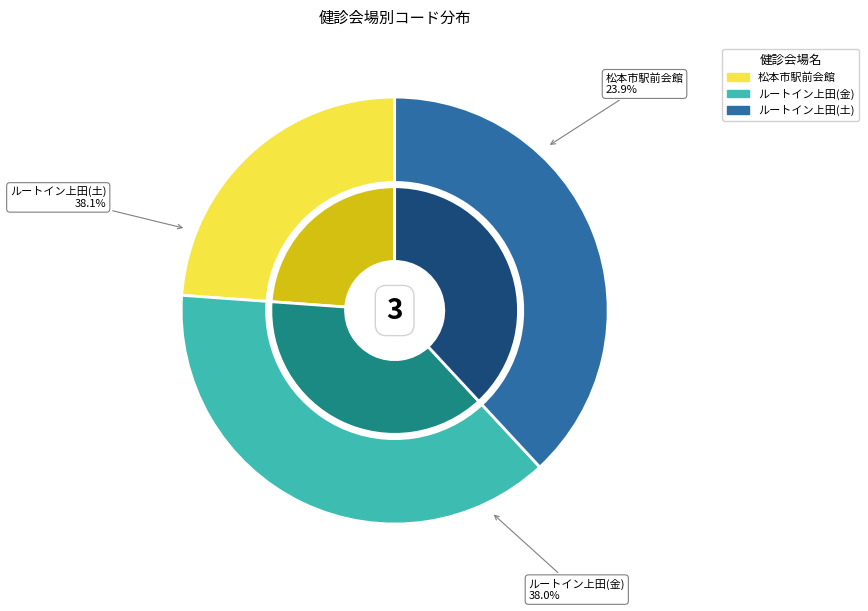

Is it true that 松本市駅前会館 is 11% of the pie?

False